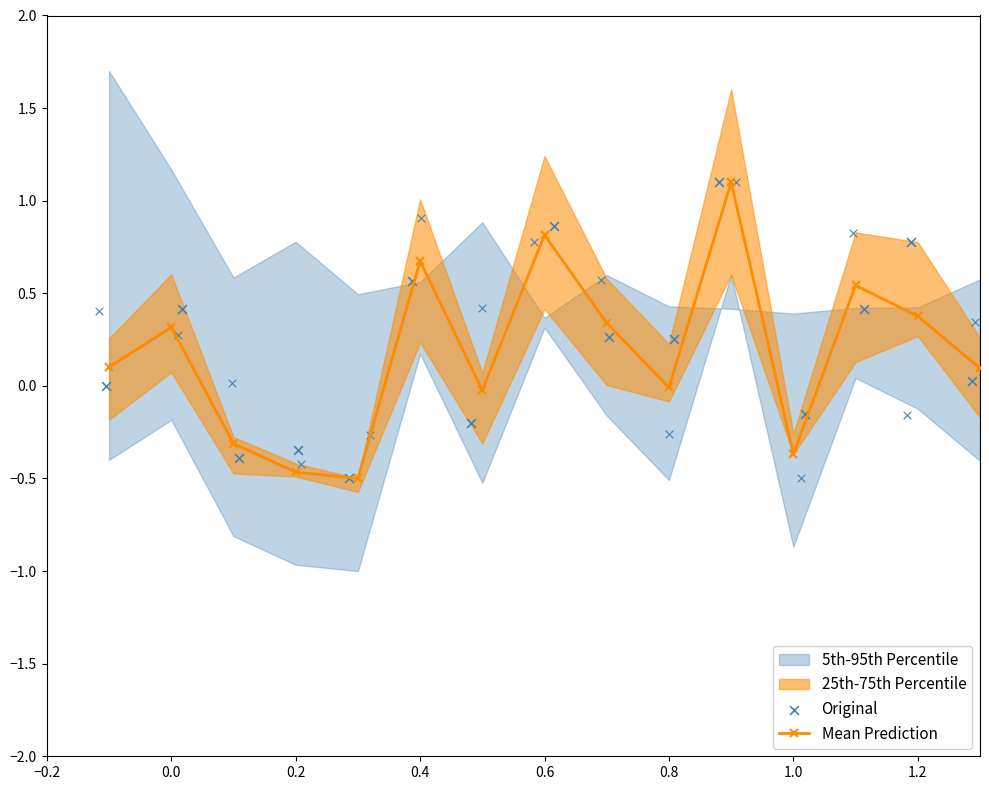

True or false: Mean Prediction has more than 1 points higher than both neighbors.

True